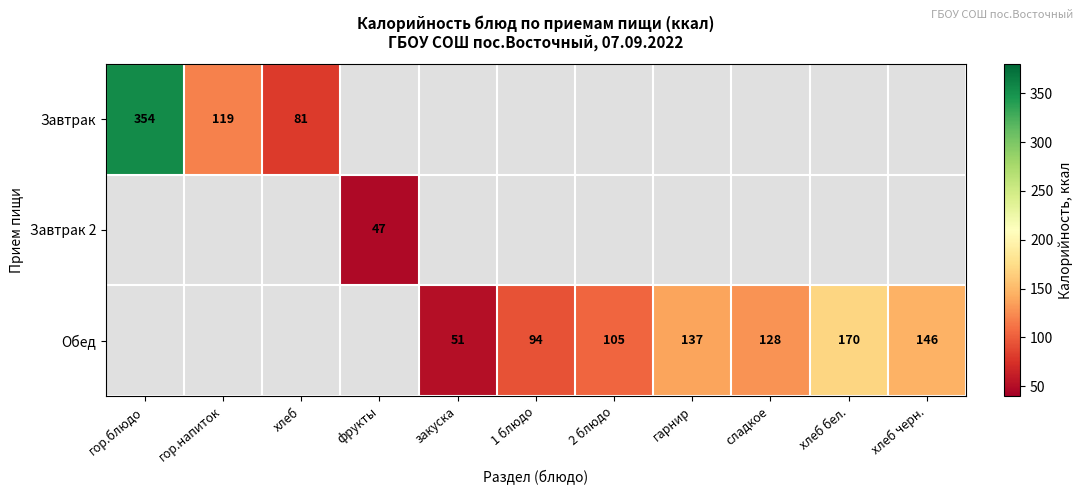

What is the difference between the Обед values at хлеб бел. and закуска?

119